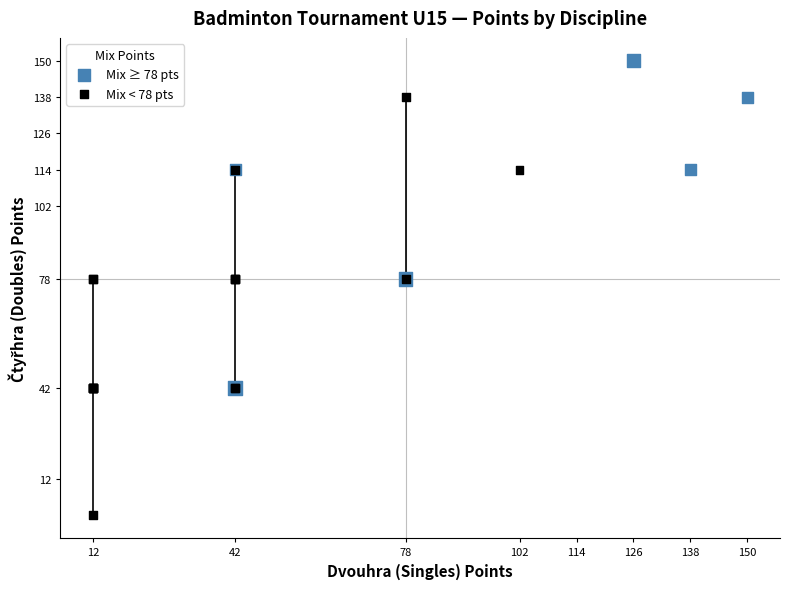

Which series reaches the maximum Y coordinate?

Mix ≥ 78 pts